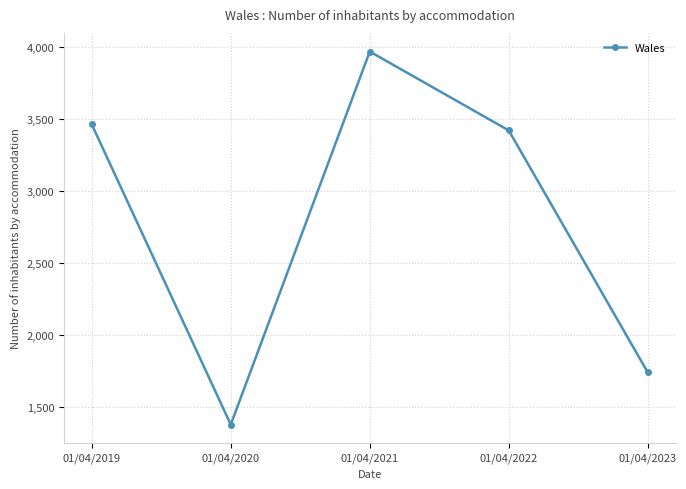

How many data points are less than 3420?

2